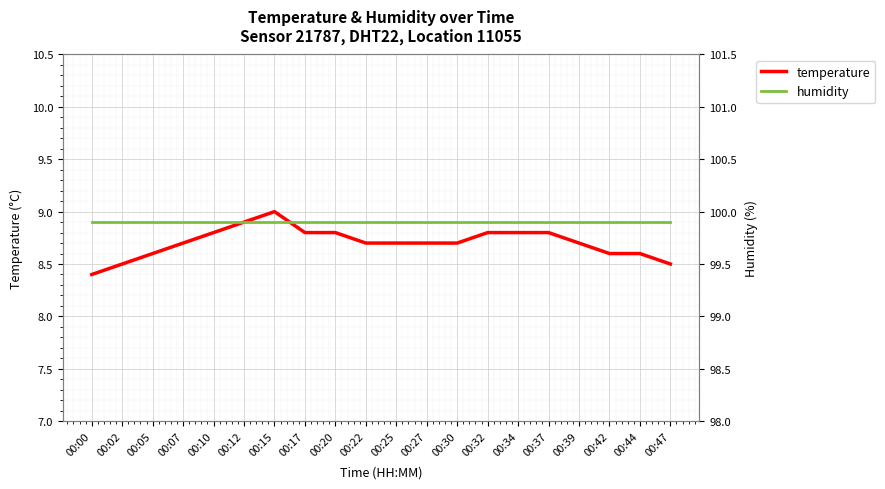

Reading right to left, extract all data points from this chart.

temperature: 00:47=8.5	00:44=8.6	00:42=8.6	00:39=8.7	00:37=8.8	00:34=8.8	00:32=8.8	00:30=8.7	00:27=8.7	00:25=8.7	00:22=8.7	00:20=8.8	00:17=8.8	00:15=9.0	00:12=8.9	00:10=8.8	00:07=8.7	00:05=8.6	00:02=8.5	00:00=8.4
humidity: 00:47=99.9	00:44=99.9	00:42=99.9	00:39=99.9	00:37=99.9	00:34=99.9	00:32=99.9	00:30=99.9	00:27=99.9	00:25=99.9	00:22=99.9	00:20=99.9	00:17=99.9	00:15=99.9	00:12=99.9	00:10=99.9	00:07=99.9	00:05=99.9	00:02=99.9	00:00=99.9